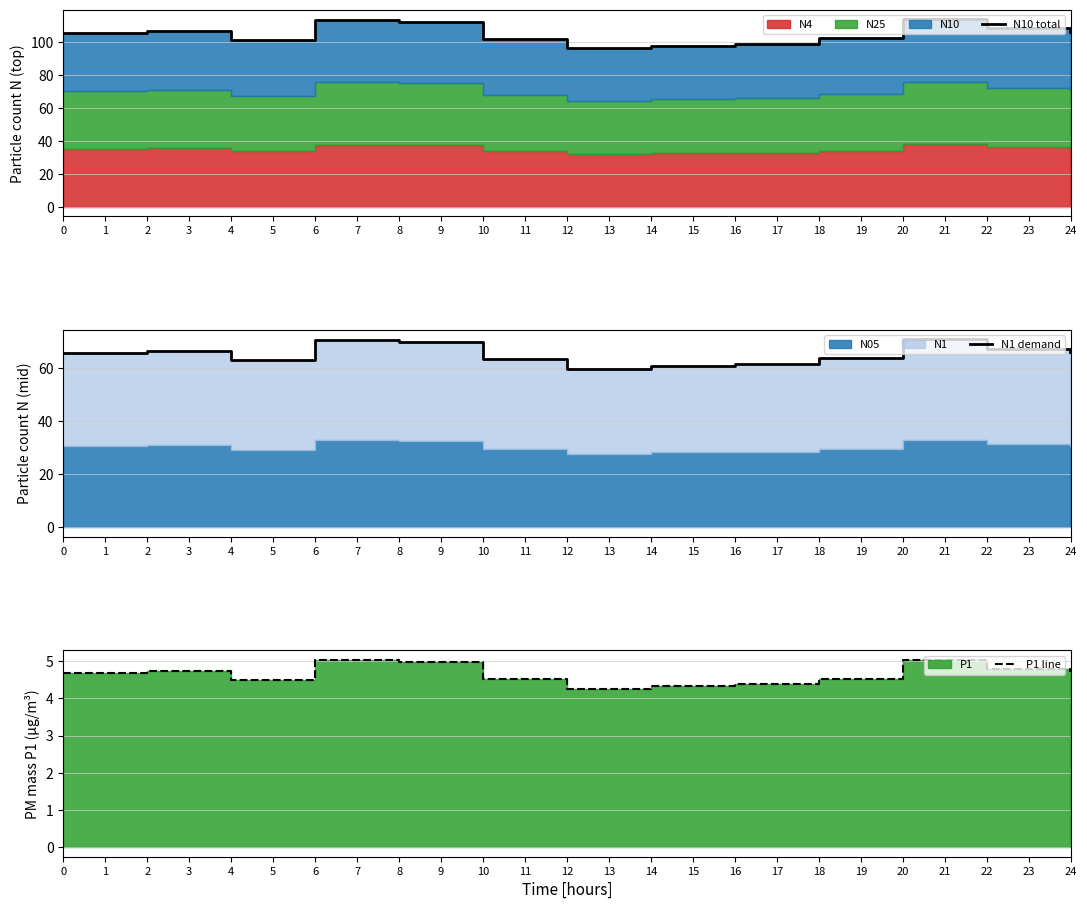

What is the sum of all N1 demand values?

848.6